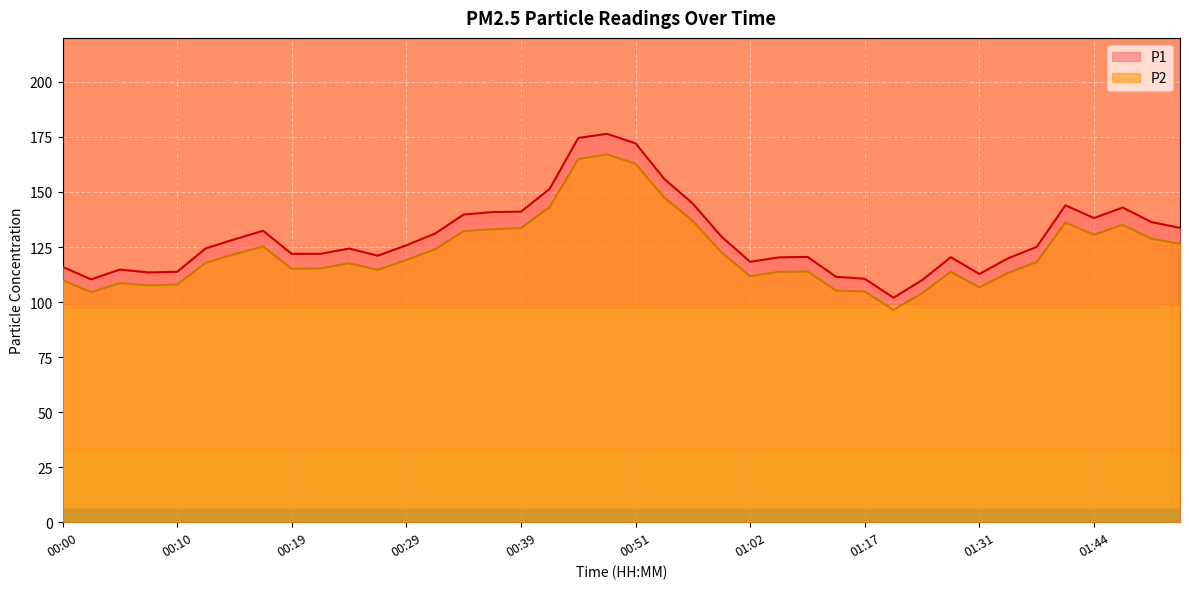

Which category has the highest value in the P2 series?

00:49